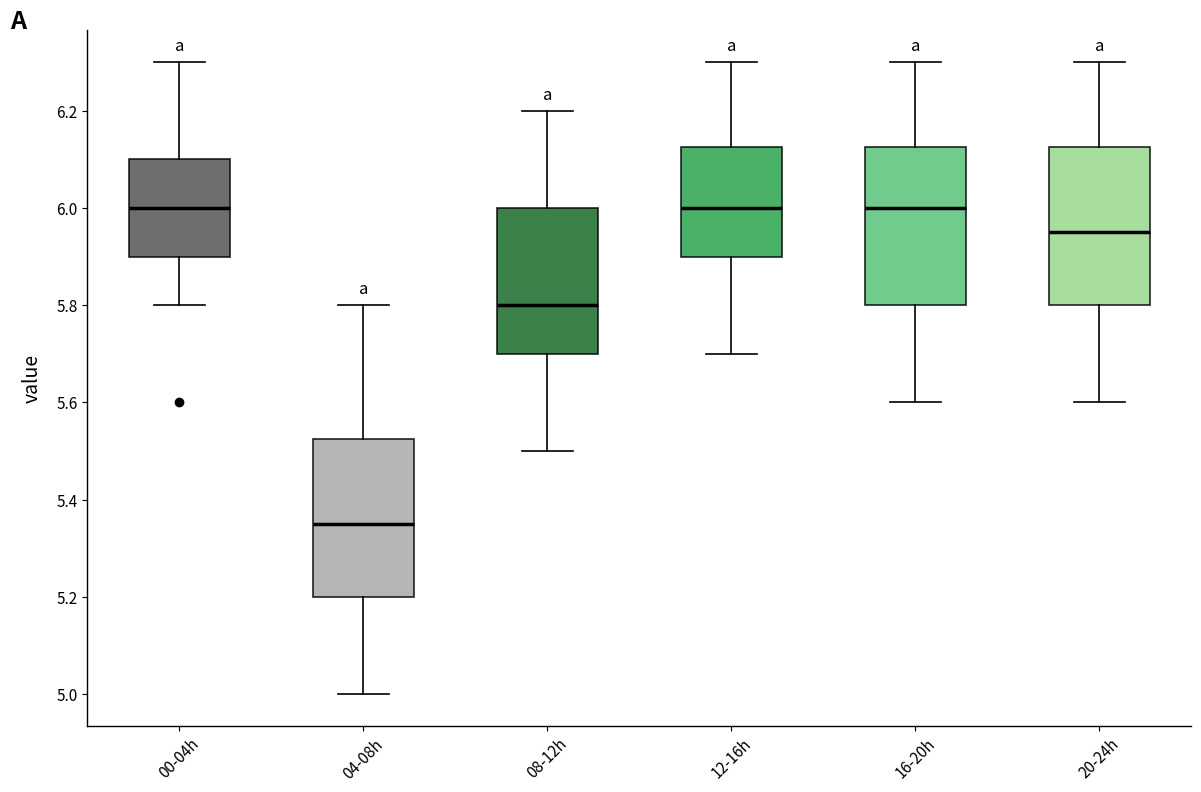

Reading left to right, read every box against the y-axis: the position of its median line, the range the box covers, and the ends of its whiskers. The values are not printed on the chart, so give them approximately, as read against the axis.

00-04h: median 6.00, box 5.90 to 6.10, whiskers 5.80 to 6.30
04-08h: median 5.36, box 5.20 to 5.52, whiskers 5.00 to 5.80
08-12h: median 5.80, box 5.70 to 6.00, whiskers 5.50 to 6.20
12-16h: median 6.00, box 5.90 to 6.12, whiskers 5.70 to 6.30
16-20h: median 6.00, box 5.80 to 6.12, whiskers 5.60 to 6.30
20-24h: median 5.96, box 5.80 to 6.12, whiskers 5.60 to 6.30